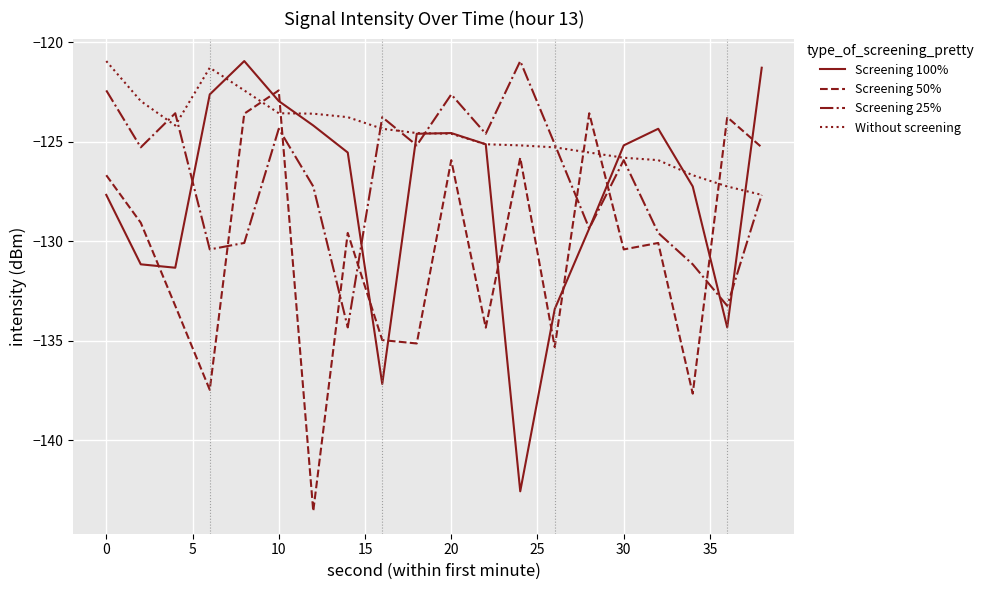

What is the average value of the Screening 50% series?

-130.4